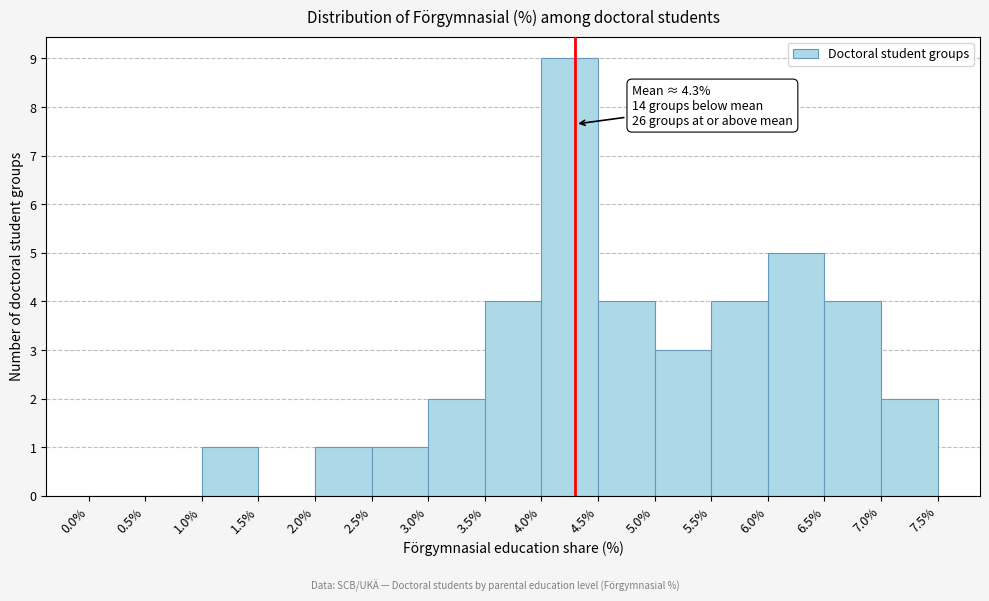

Which range on the x-axis has the tallest bar?

4.0% to 4.5%